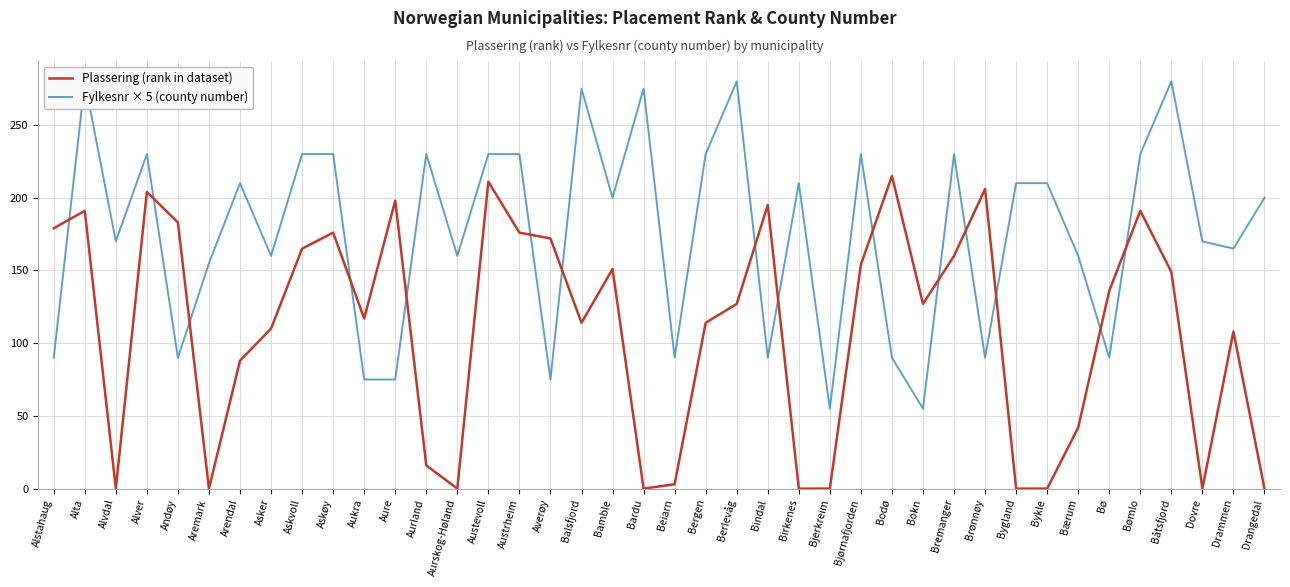

What is the difference between the maximum and minimum values in the Plassering (rank in dataset) series?

215